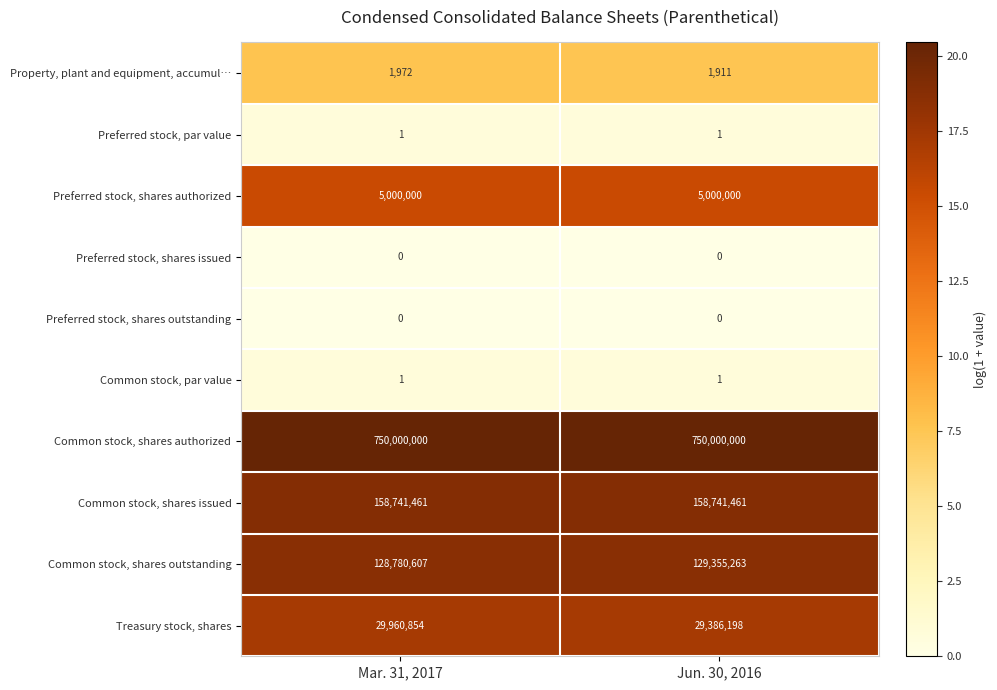

The value of Preferred stock, shares issued at Mar. 31, 2017 is 0. True or false?

True